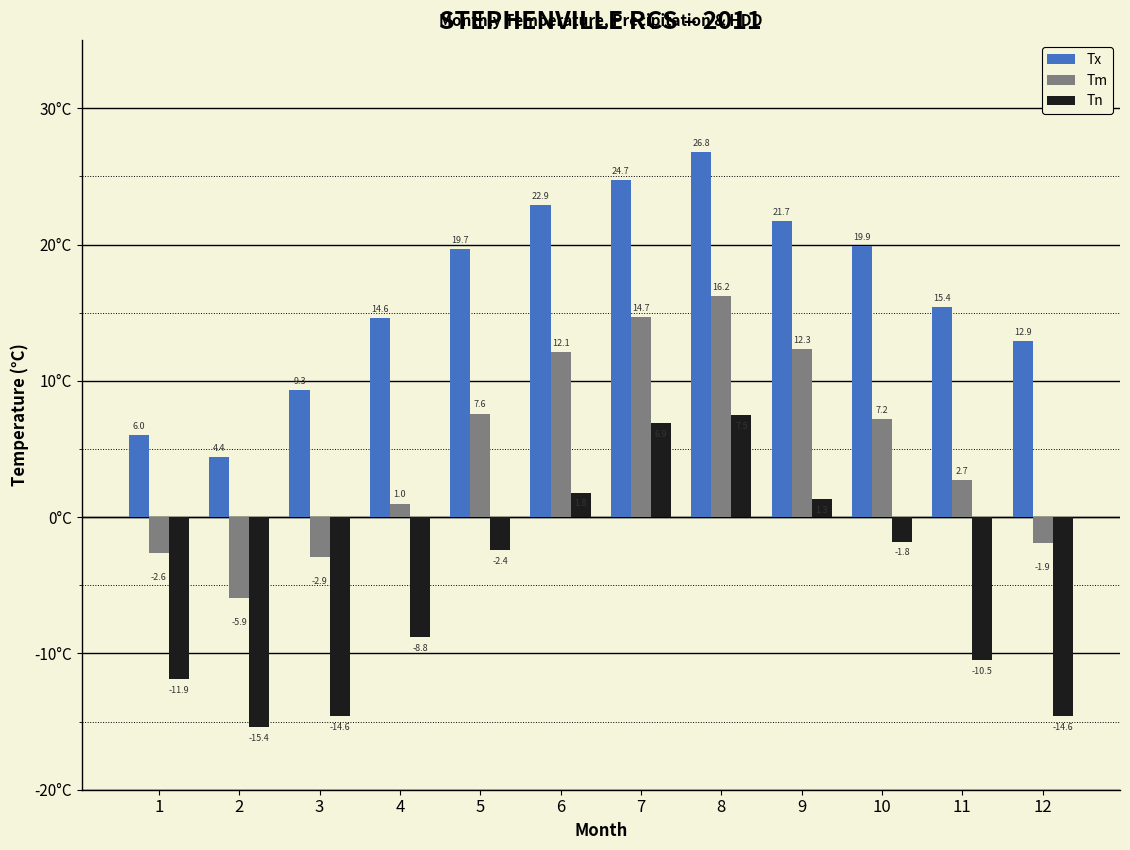

What is the approximate value of Tm at 7?

14.7